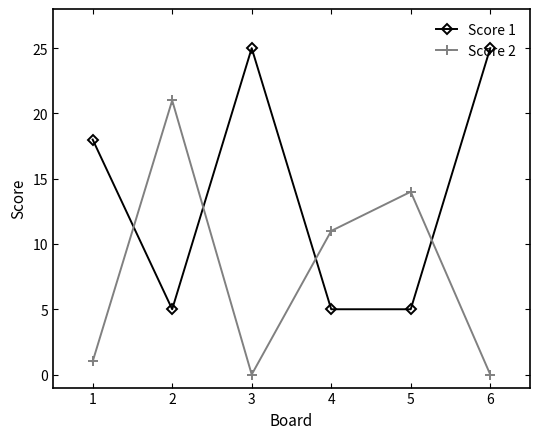

What is the difference between the second highest and second lowest values in the Score 2 series?

14